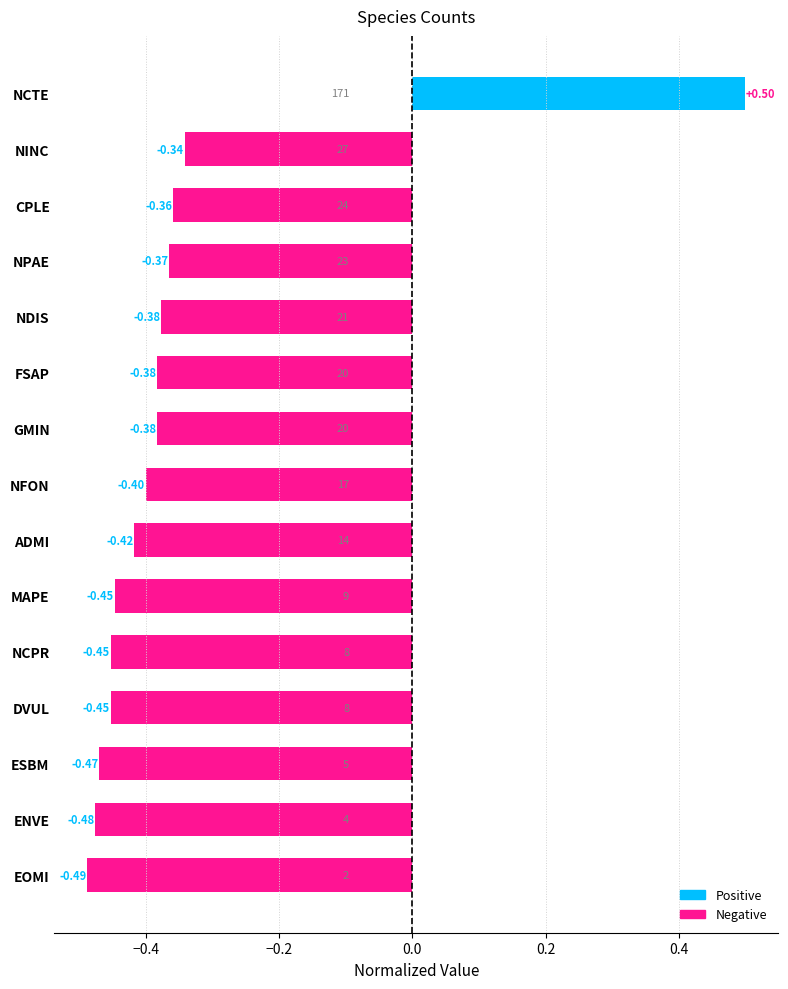

Which category has the lowest value across all series?

EOMI